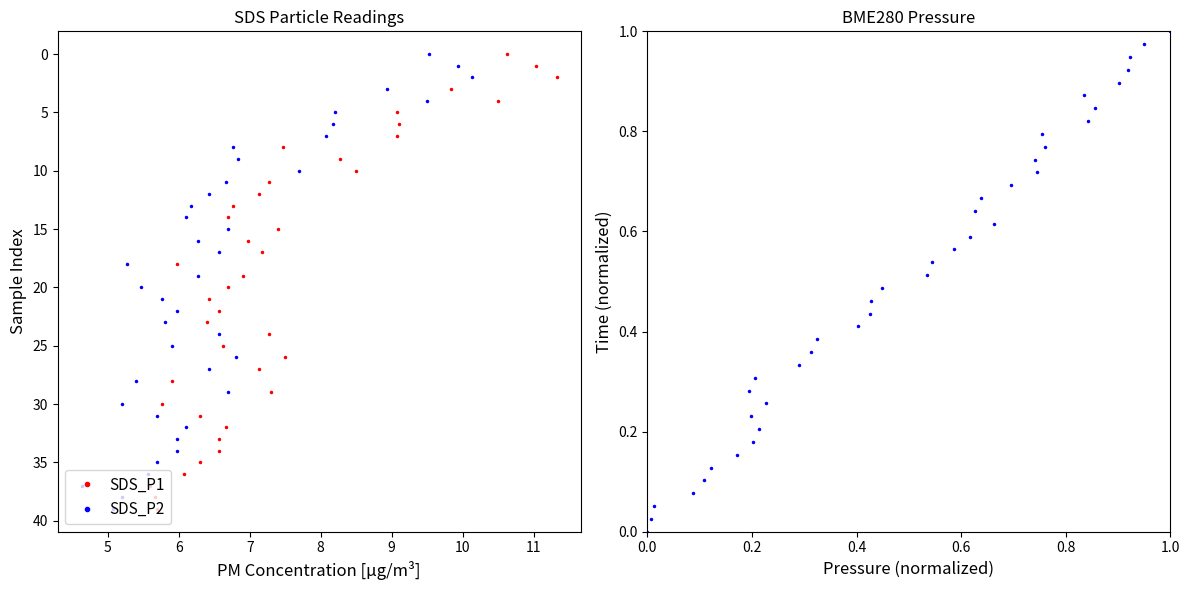

Which series has the largest range (max minus min)?

SDS_P1